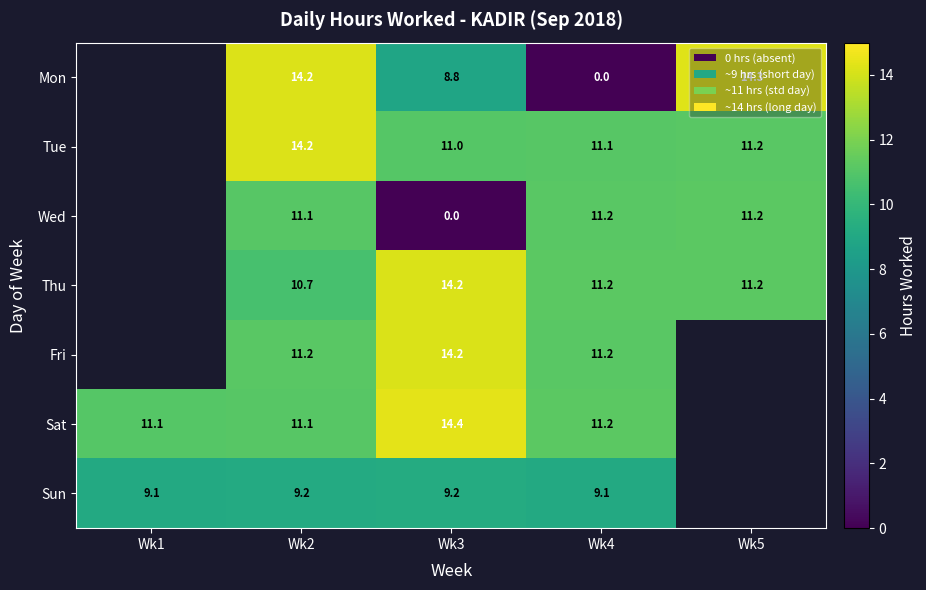

Is the value of Fri at Wk3 greater than the value of Thu at Wk4?

Yes